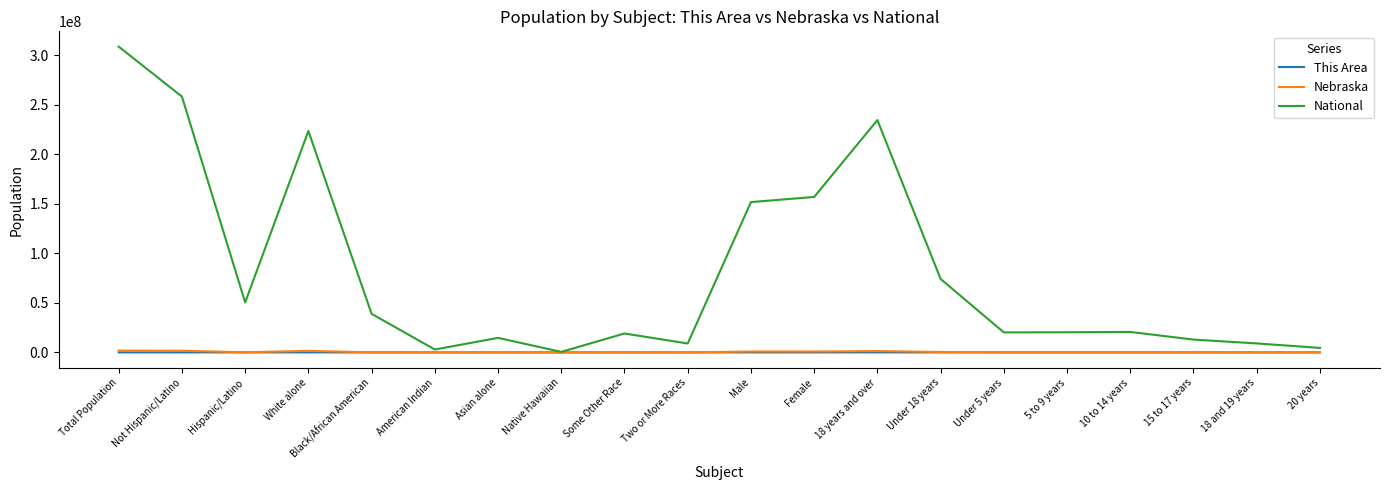

Which series has the widest spread of values?

National